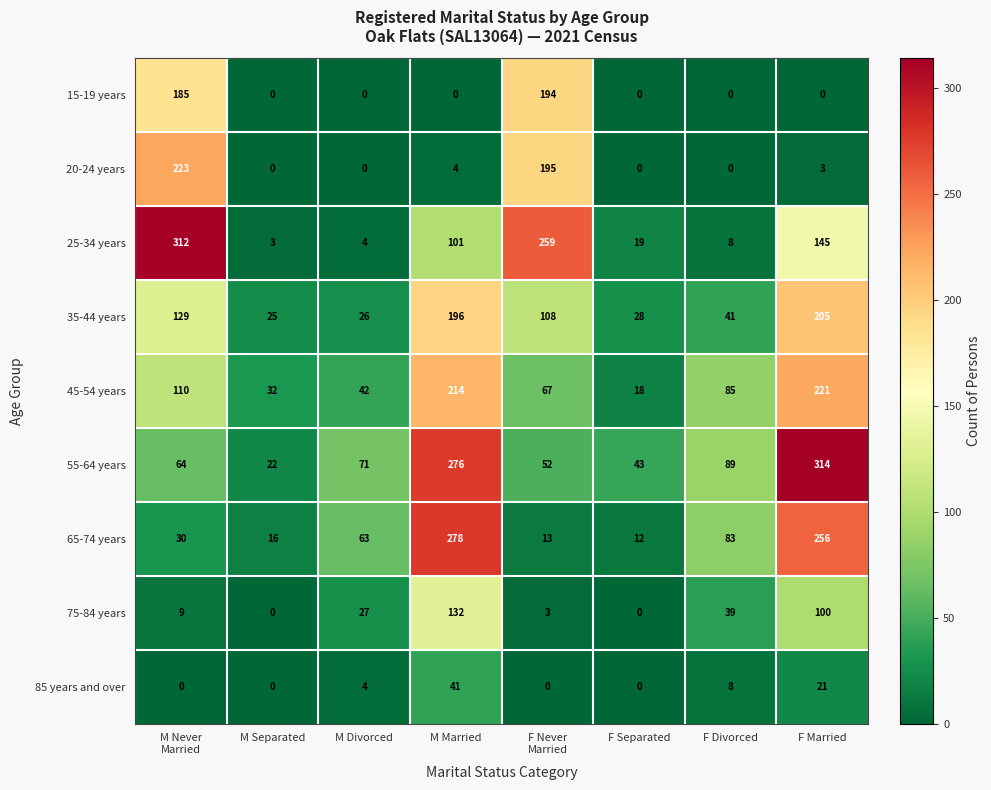

True or false: 65-74 years has a value of 256 at F Married.

True